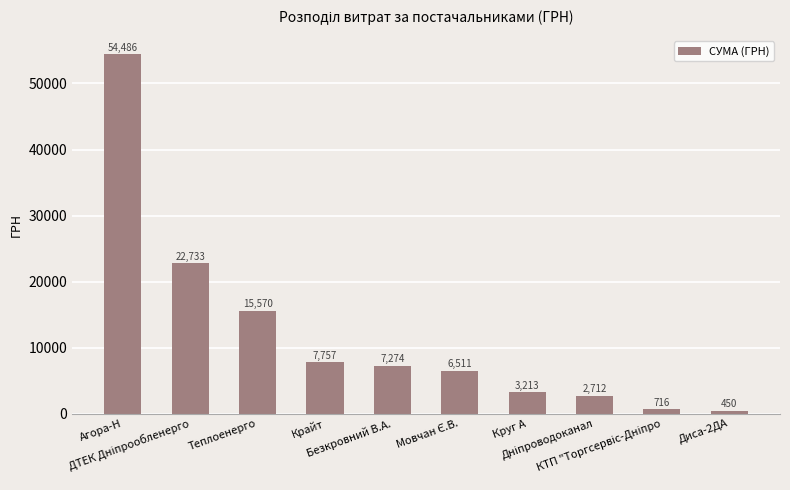

What is the value of the 5th bar from the left?

7274.4